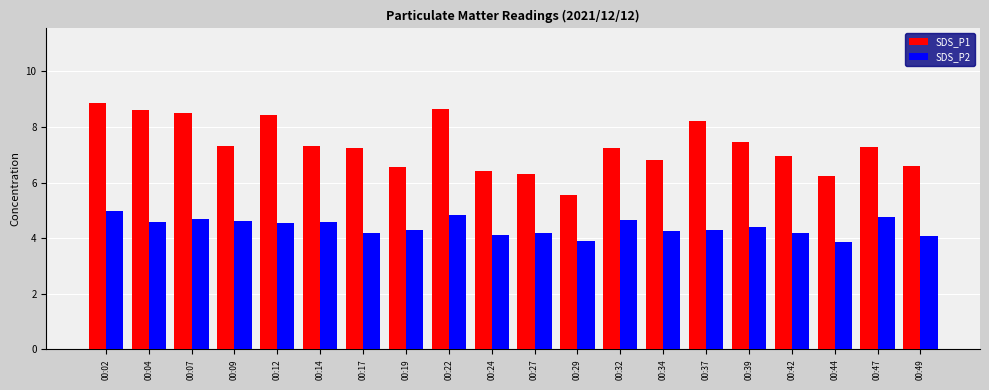

List the series in order of their overall mean, lowest first.

SDS_P2, SDS_P1